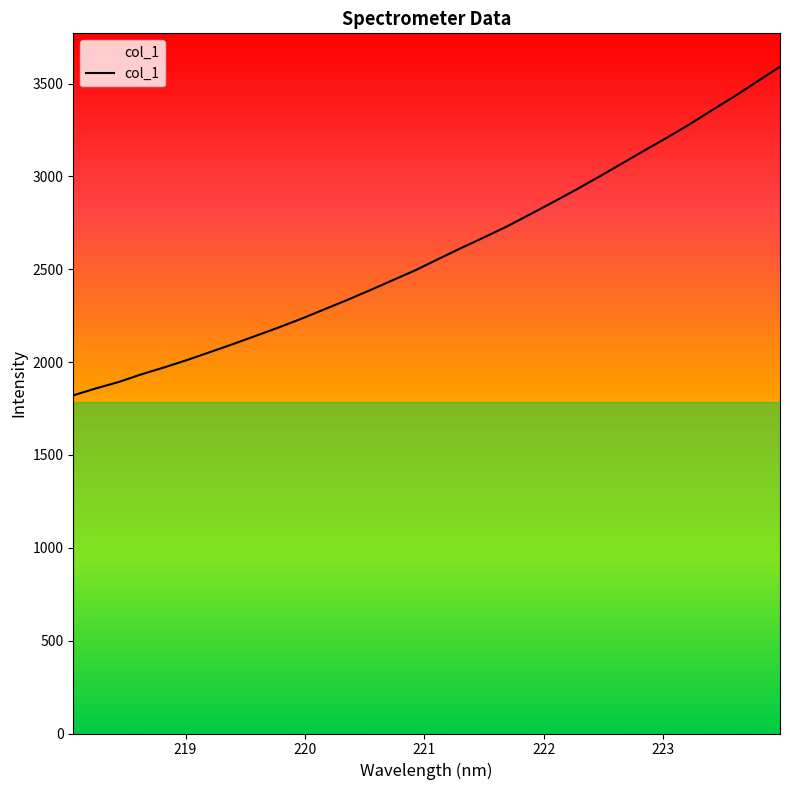

The value at 220.9264 is 720.2. True or false?

False